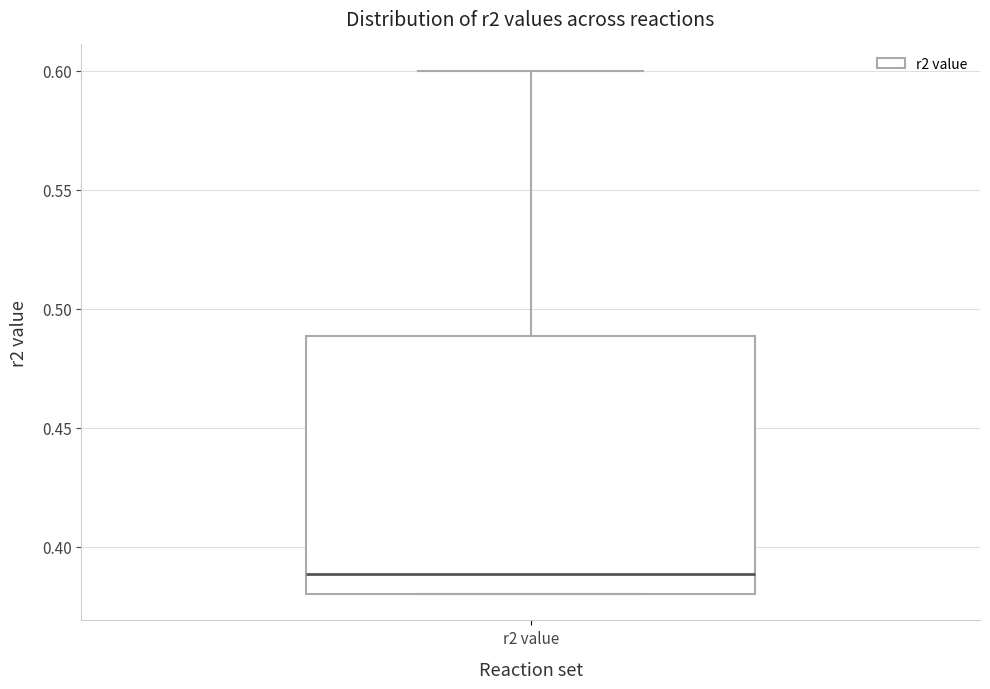

Where is the upper edge of the box for r2 value on the y-axis? The values are not printed on the chart, so give them approximately, as read against the axis.

0.49